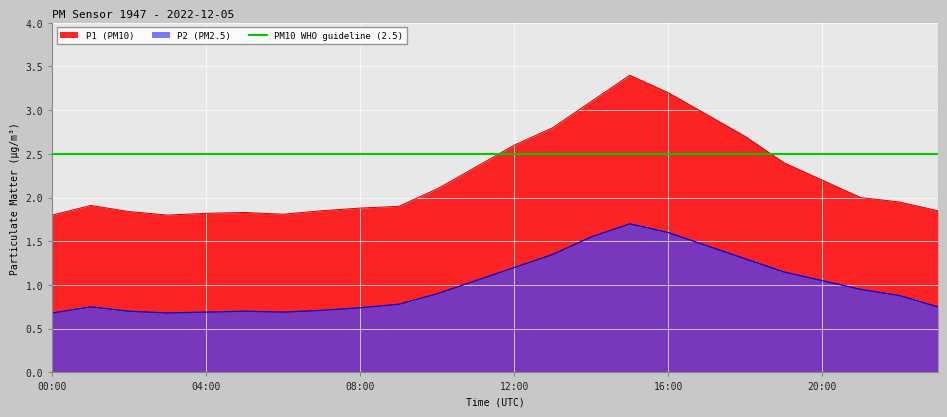

Reading left to right, what are all the values shown in this chart?

P1: 1.8	1.9	1.8	1.8	1.8	1.8	1.8	1.9	1.9	1.9	2.1	2.4	2.6	2.8	3.1	3.4	3.2	3.0	2.7	2.4	2.2	2.0	1.9	1.9
P2: 0.7	0.8	0.7	0.7	0.7	0.7	0.7	0.7	0.7	0.8	0.9	1.1	1.2	1.4	1.6	1.7	1.6	1.4	1.3	1.1	1.1	0.9	0.9	0.8